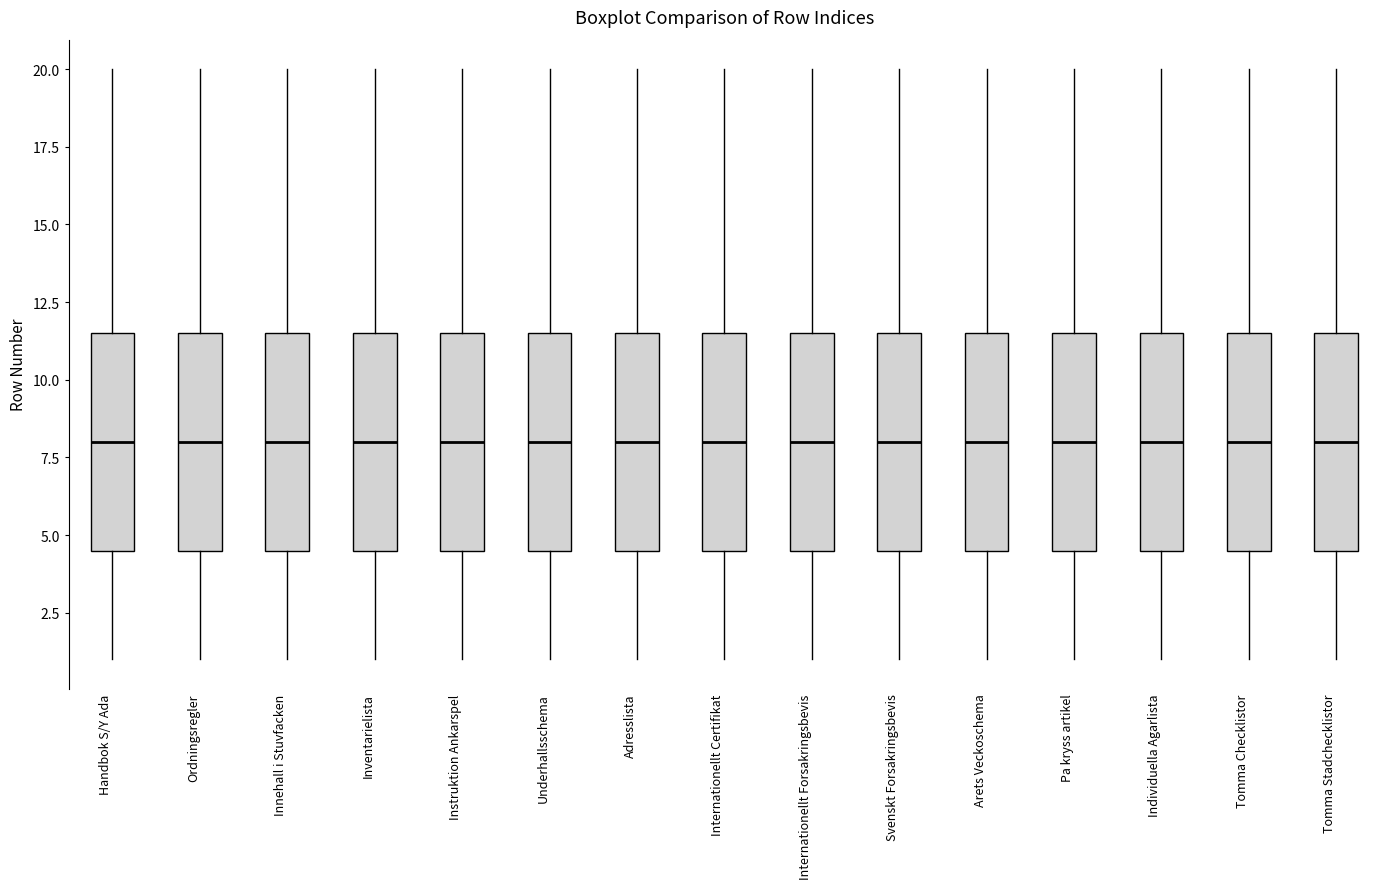

Reading left to right, transcribe this box plot: for each box, give where its median line is, the range the box spans, and where its two whiskers end, as read against the y-axis. The values are not printed on the chart, so give them approximately, as read against the axis.

Handbok S/Y Ada: median 8.0, box 4.5 to 11.5, whiskers 1.0 to 20.0
Ordningsregler: median 8.0, box 4.5 to 11.5, whiskers 1.0 to 20.0
Innehall i Stuvfacken: median 8.0, box 4.5 to 11.5, whiskers 1.0 to 20.0
Inventarielista: median 8.0, box 4.5 to 11.5, whiskers 1.0 to 20.0
Instruktion Ankarspel: median 8.0, box 4.5 to 11.5, whiskers 1.0 to 20.0
Underhallsschema: median 8.0, box 4.5 to 11.5, whiskers 1.0 to 20.0
Adresslista: median 8.0, box 4.5 to 11.5, whiskers 1.0 to 20.0
Internationellt Certifikat: median 8.0, box 4.5 to 11.5, whiskers 1.0 to 20.0
Internationellt Forsakringsbevis: median 8.0, box 4.5 to 11.5, whiskers 1.0 to 20.0
Svenskt Forsakringsbevis: median 8.0, box 4.5 to 11.5, whiskers 1.0 to 20.0
Arets Veckoschema: median 8.0, box 4.5 to 11.5, whiskers 1.0 to 20.0
Pa kryss artikel: median 8.0, box 4.5 to 11.5, whiskers 1.0 to 20.0
Individuella Agarlista: median 8.0, box 4.5 to 11.5, whiskers 1.0 to 20.0
Tomma Checklistor: median 8.0, box 4.5 to 11.5, whiskers 1.0 to 20.0
Tomma Stadchecklistor: median 8.0, box 4.5 to 11.5, whiskers 1.0 to 20.0